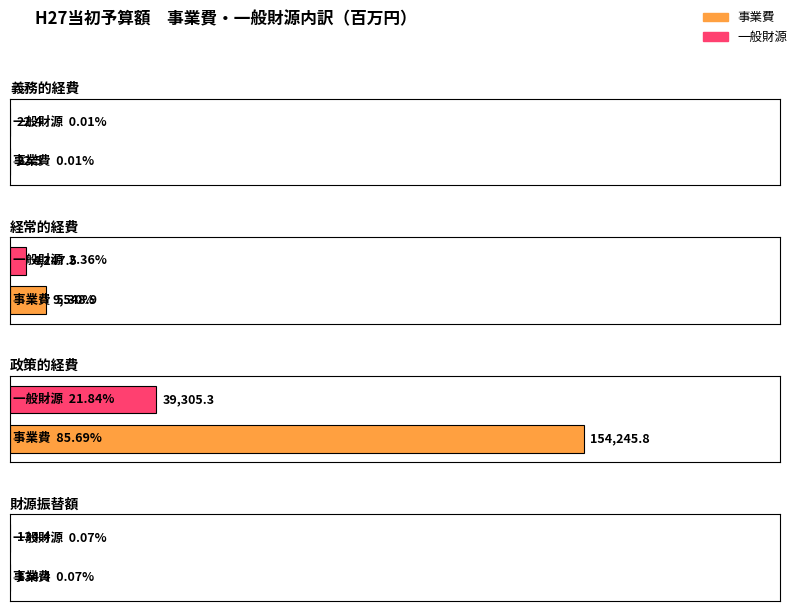

The value of 一般財源 at 財源振替額 is 178.6. True or false?

False